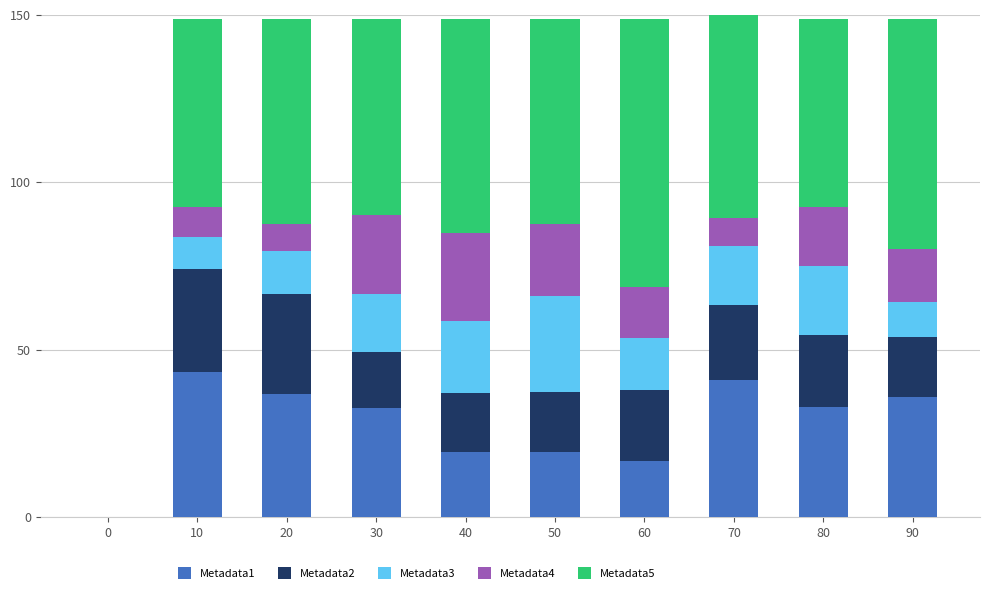

Are the bars horizontal?

No